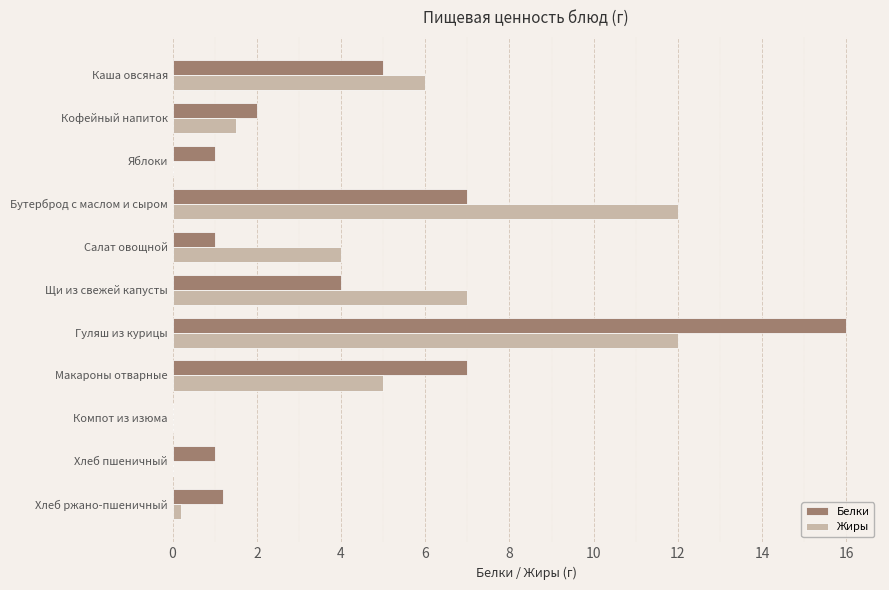

How many data points does each series have?

11